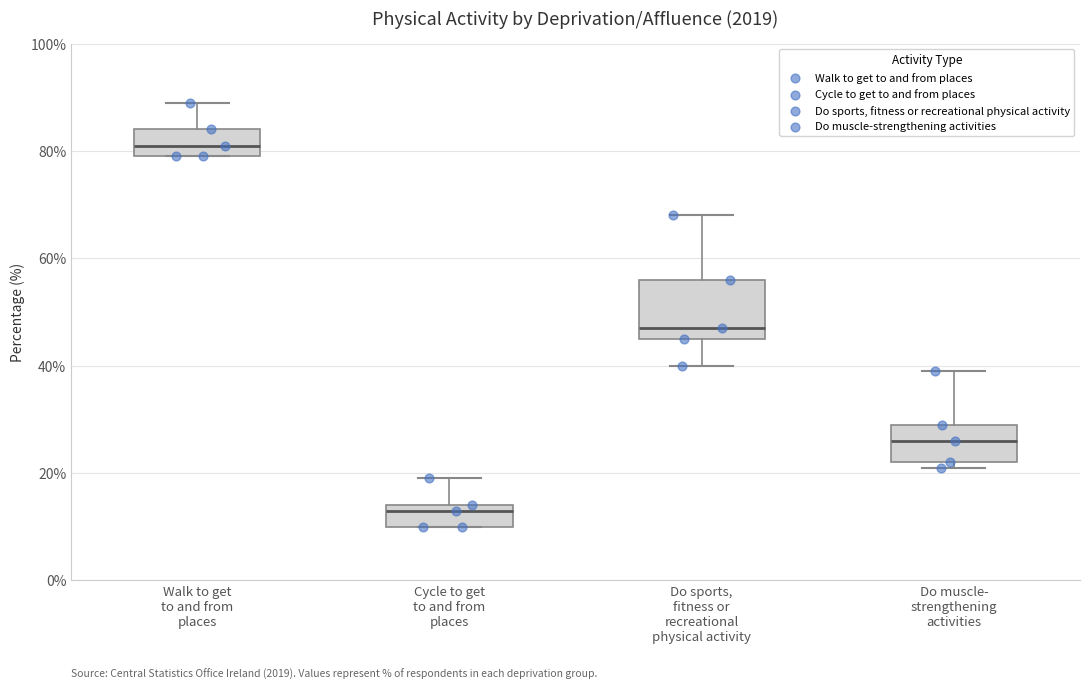

Reading left to right, transcribe this box plot: for each box, give where its median line is, the range the box spans, and where its two whiskers end, as read against the y-axis. The values are not printed on the chart, so give them approximately, as read against the axis.

Walk to get to and from places: median 82, box 80 to 84, whiskers 80 to 90
Cycle to get to and from places: median 14 (just below the box's upper edge), box 10 to 14, whiskers 10 to 20
Do sports, fitness or recreational physical activity: median 48, box 46 to 56, whiskers 40 to 68
Do muscle- strengthening activities: median 26, box 22 to 30, whiskers 22 (just below the box's lower edge) to 40